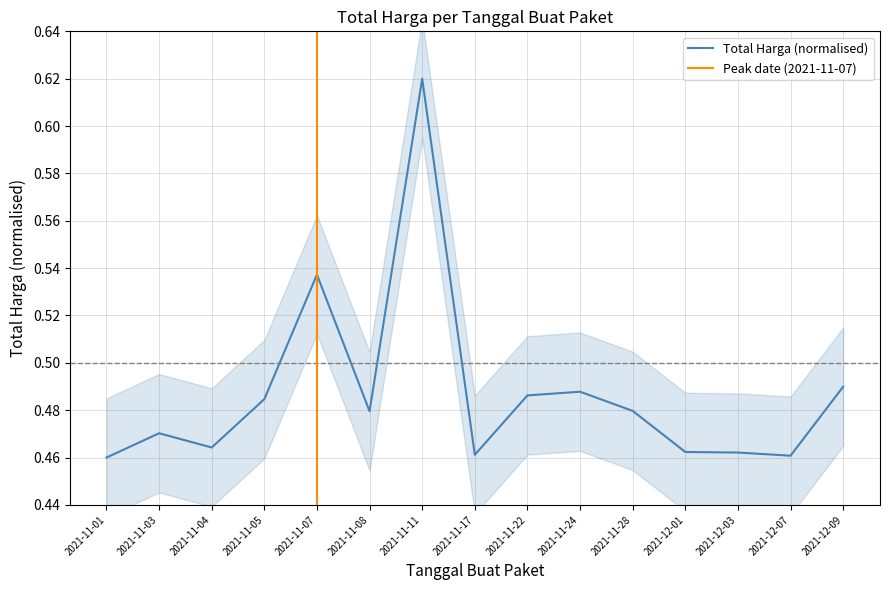

The value at 2021-11-22 is 0.8. True or false?

False